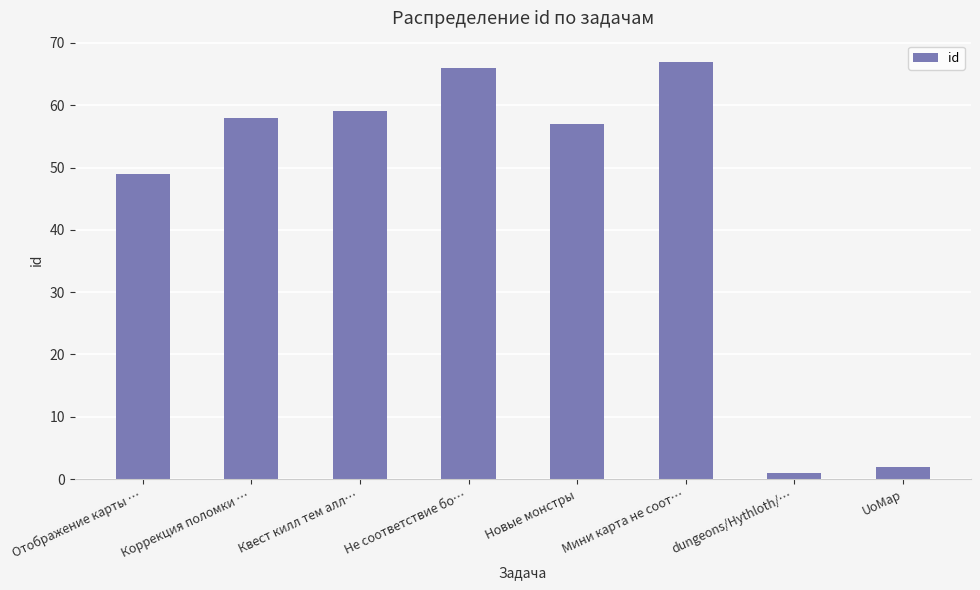

What is the value of the 2nd bar from the left?

58